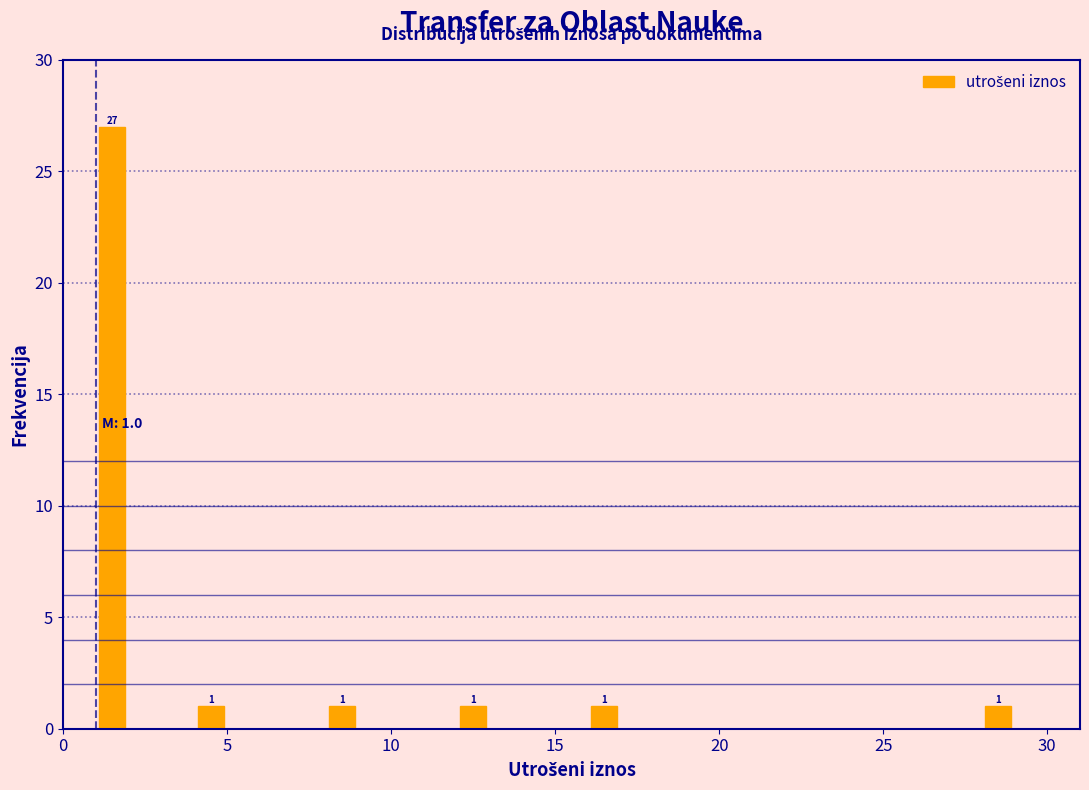

Read against the x-axis, roughly where is the centre of the tallest bar?

1.5